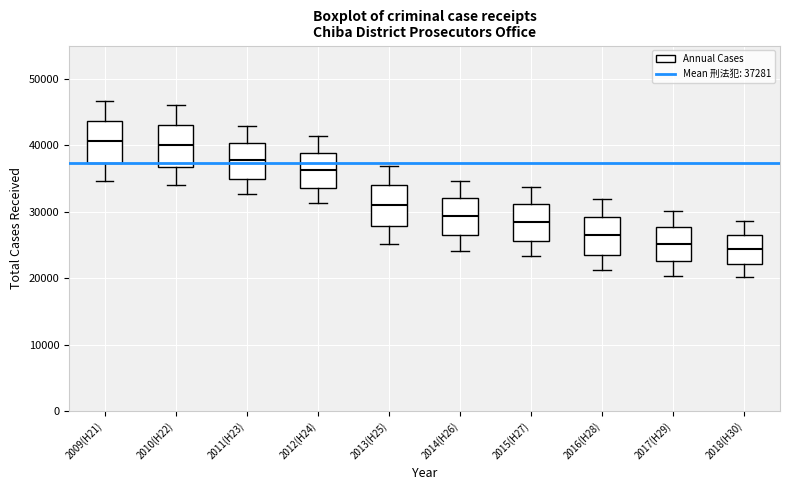

Where is the lower edge of the box for 2014(H26) on the y-axis? The values are not printed on the chart, so give them approximately, as read against the axis.

26000